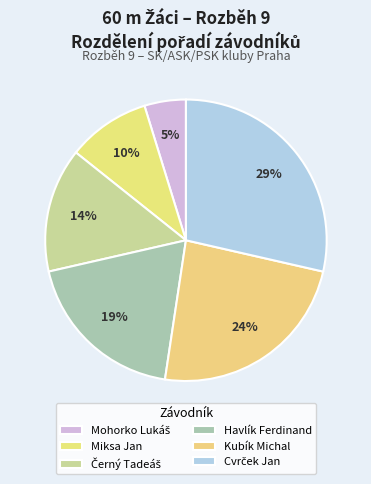

What is the ratio of the value at Černý Tadeáš to the value at Kubík Michal?

0.6